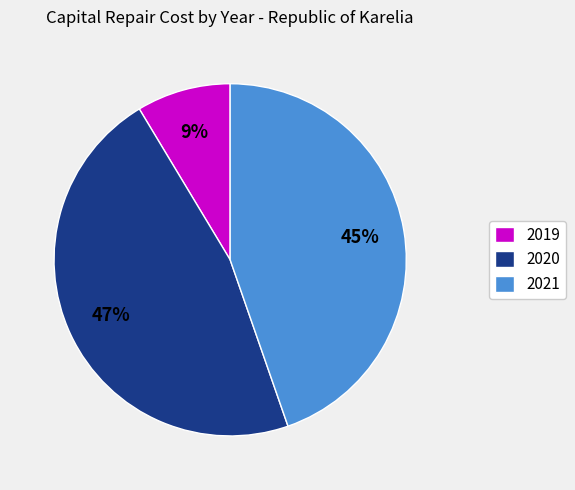

Which slice is the smallest?

2019